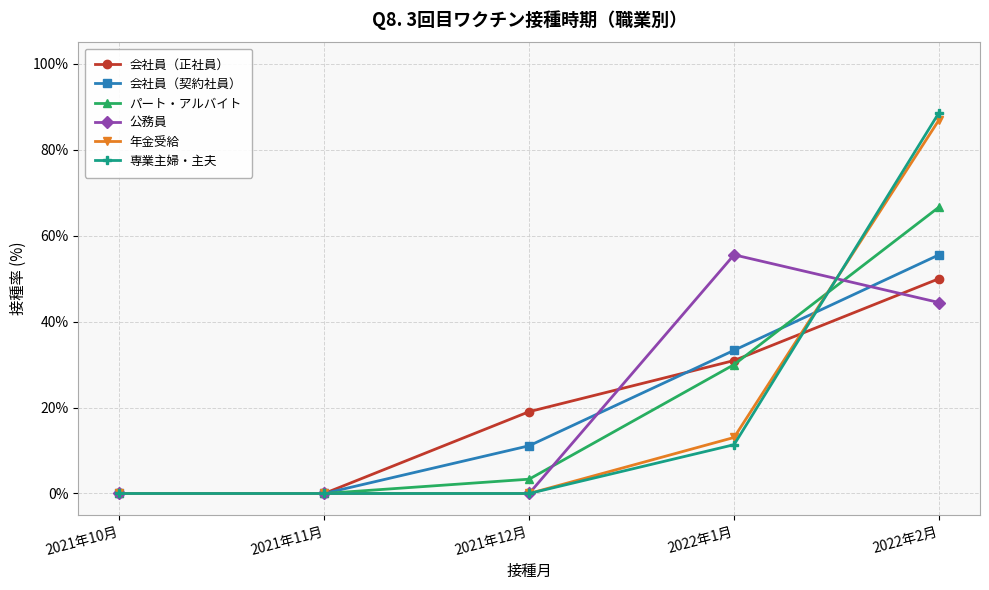

After their last crossing, which series has the higher values: 会社員（契約社員） or 公務員?

会社員（契約社員）